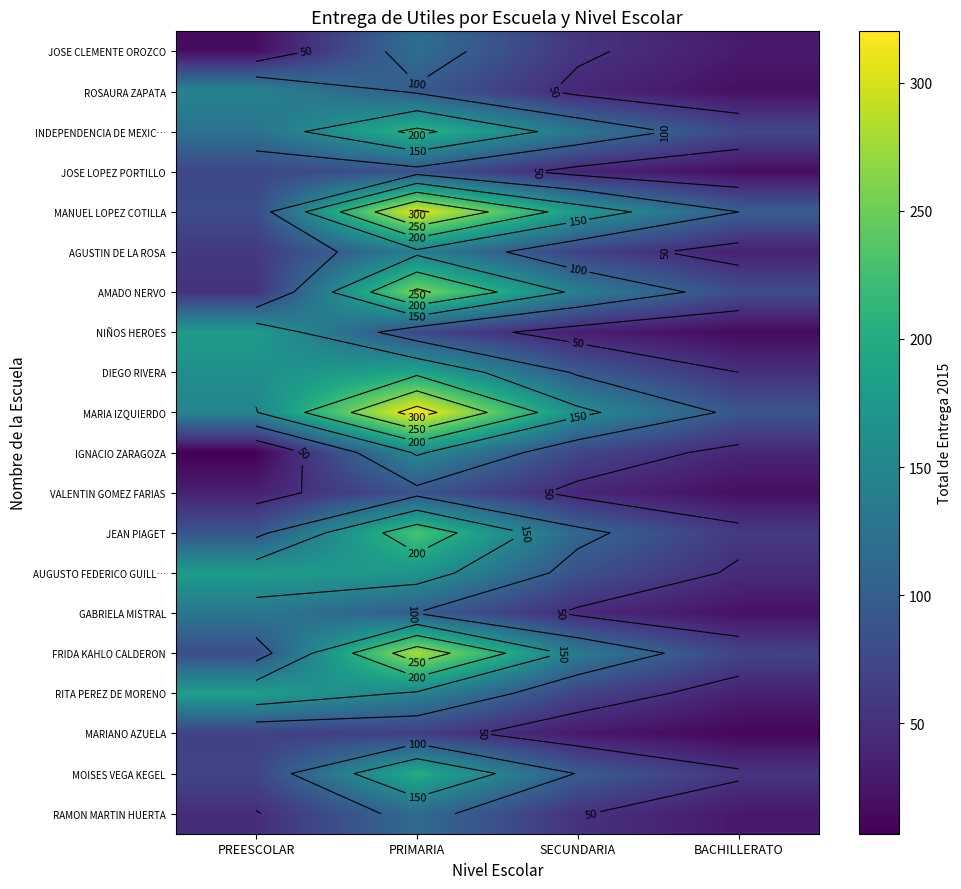

What is the approximate value of GABRIELA MISTRAL at SECUNDARIA, to the nearest 5?

45